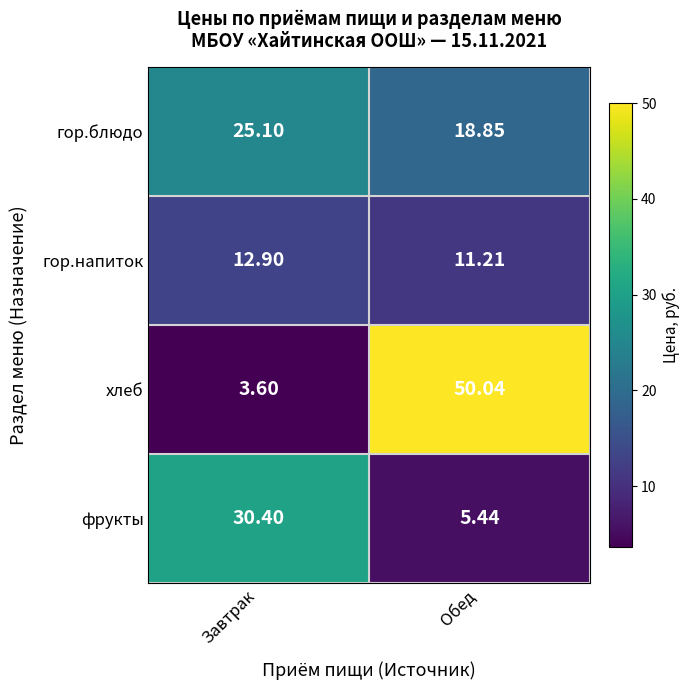

At which label does фрукты first exceed 30?

Завтрак